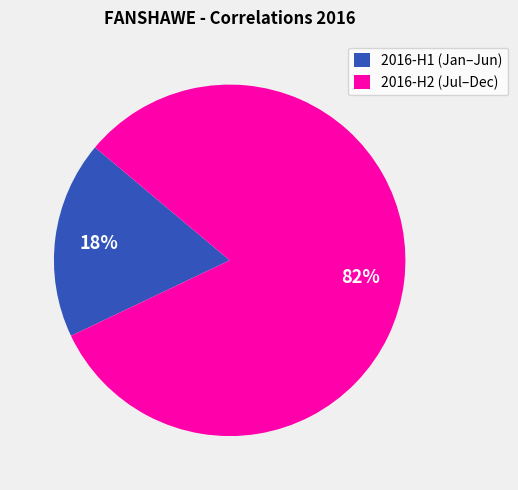

Count the number of slices in the pie.

2